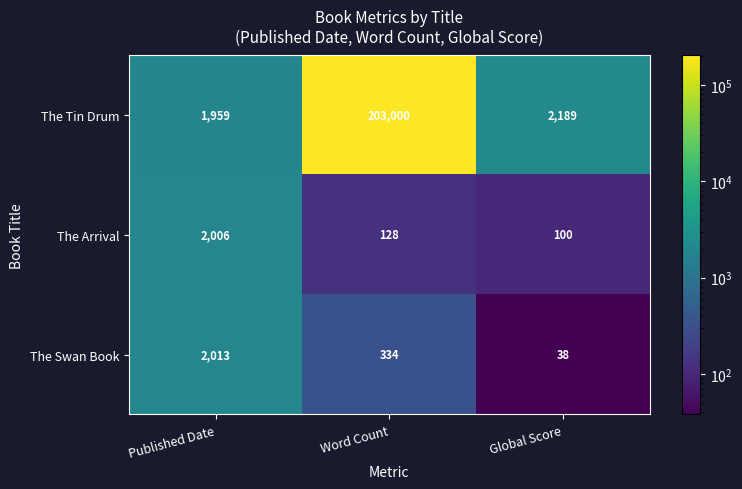

Reading left to right, list all the values displayed in this chart.

The Tin Drum: Published Date=1959	Word Count=203000	Global Score=2189
The Arrival: Published Date=2006	Word Count=128	Global Score=100
The Swan Book: Published Date=2013	Word Count=334	Global Score=38